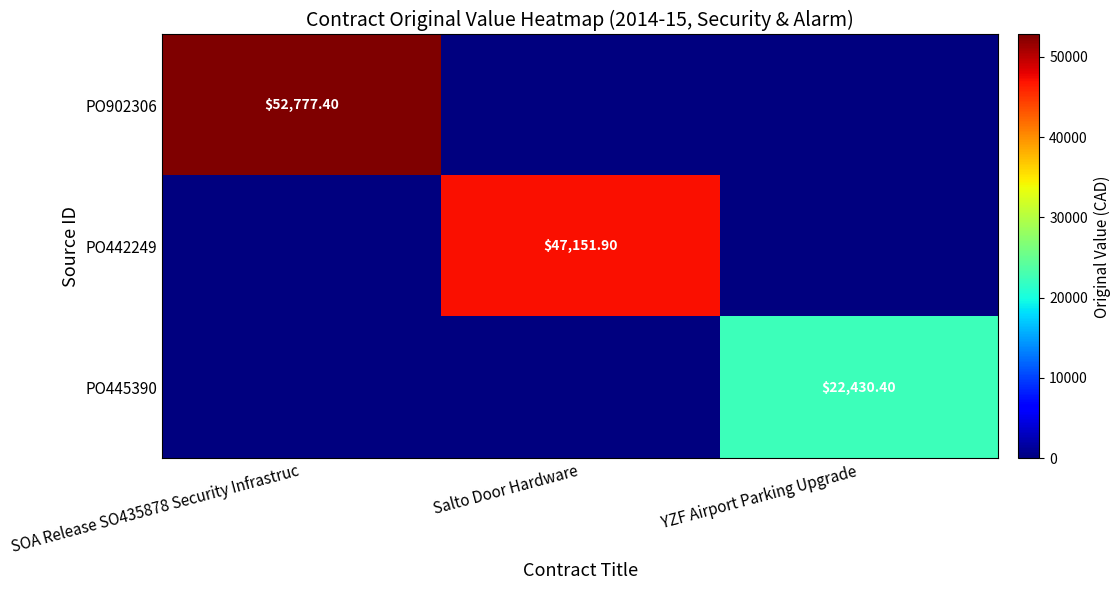

At which category is the sum across all series the highest?

SOA Release SO435878 Security Infrastruc